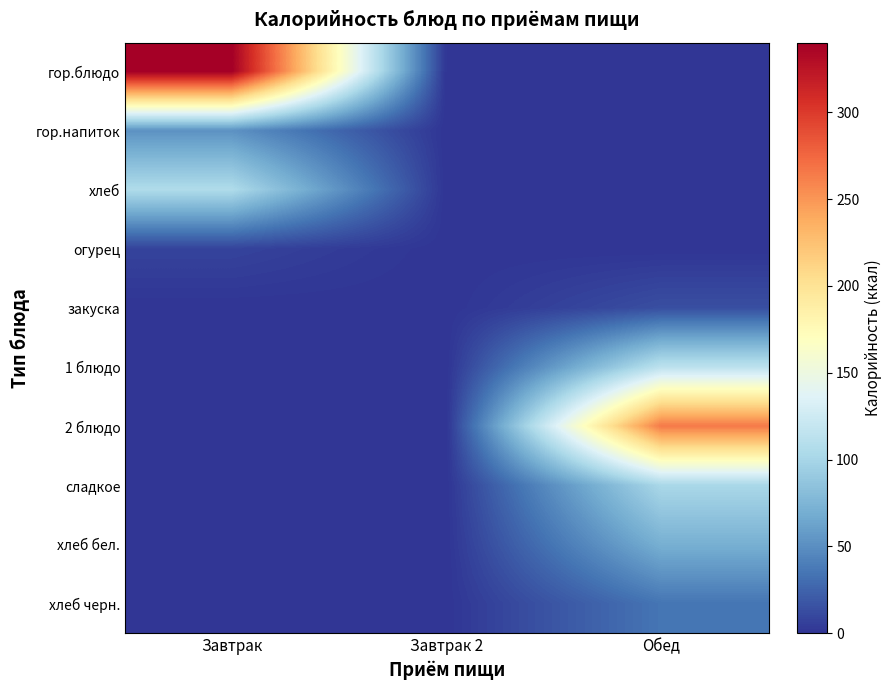

Rank the series at Обед from lowest to highest value.

гор.блюдо, гор.напиток, хлеб, огурец, закуска, хлеб черн., хлеб бел., сладкое, 1 блюдо, 2 блюдо